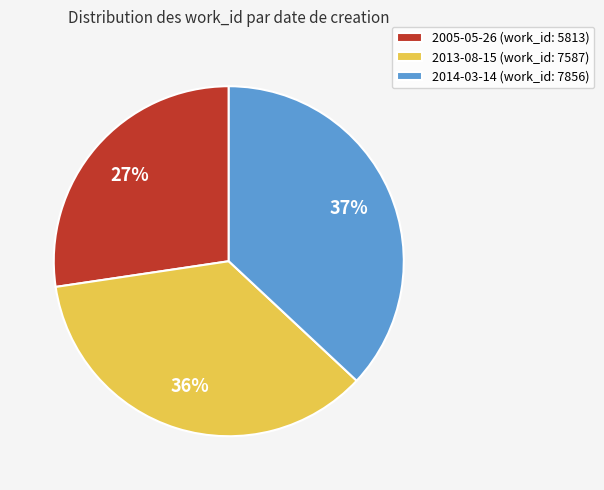

True or false: 2005-05-26 accounts for 27% of the total.

True